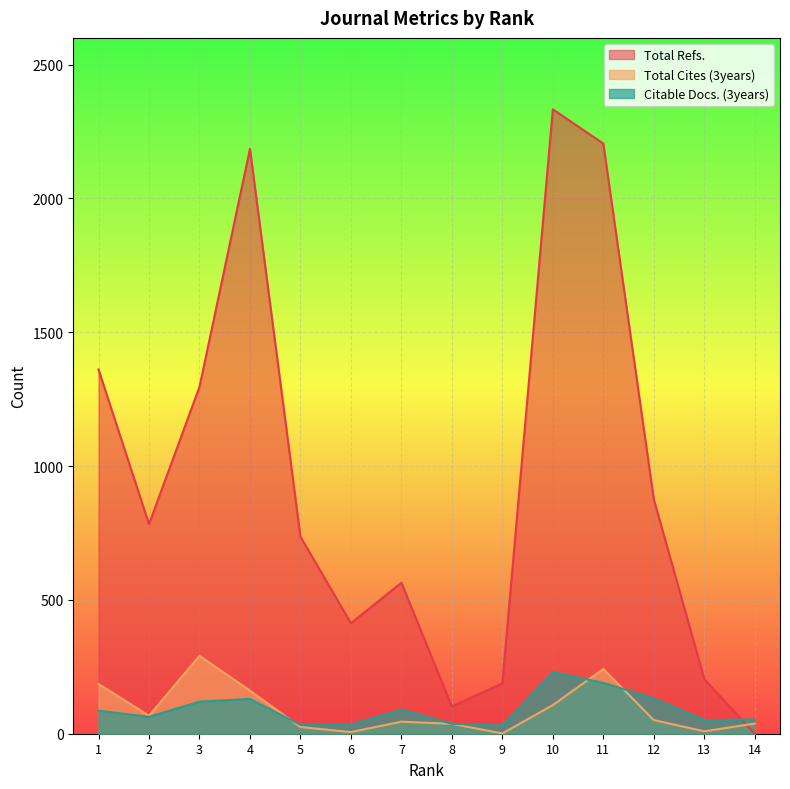

List the labels in order of Citable Docs. (3years) value, largest first.

10, 11, 12, 4, 3, 7, 1, 2, 14, 13, 8, 6, 5, 9